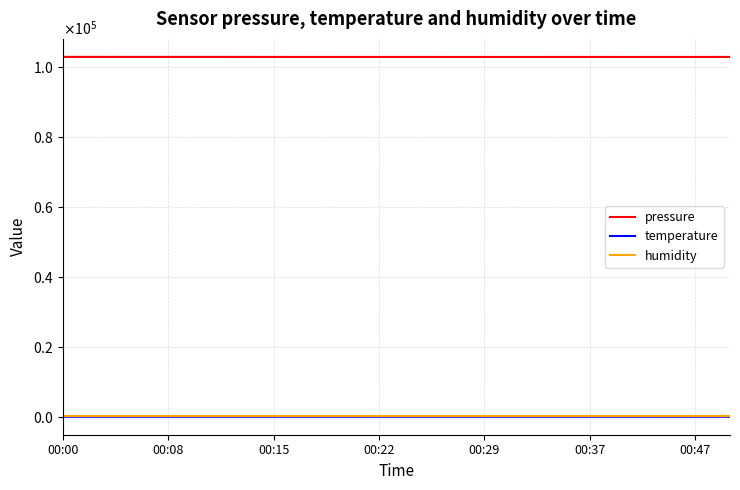

Does the chart display data point markers on the line(s)?

No